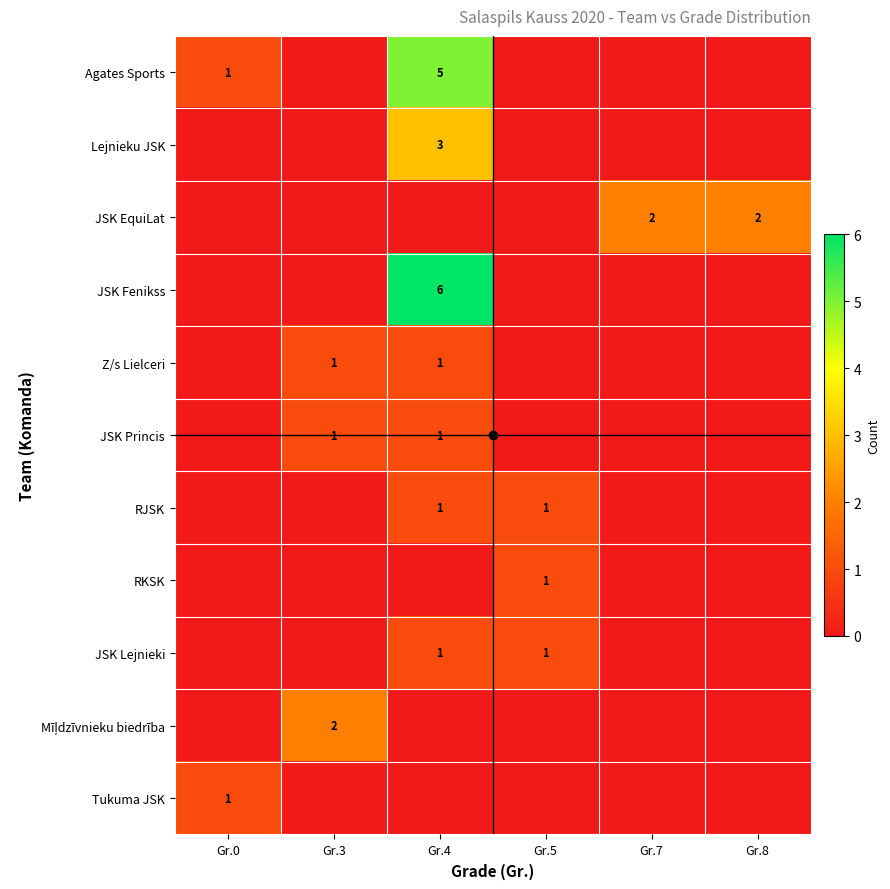

How many data points in Z/s Lielceri are above 0?

2